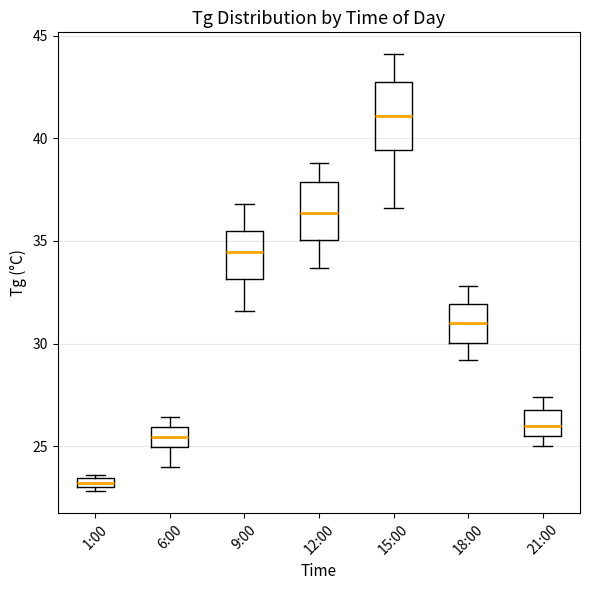

Where is the lower edge of the box for 18:00 on the y-axis? The values are not printed on the chart, so give them approximately, as read against the axis.

30.0